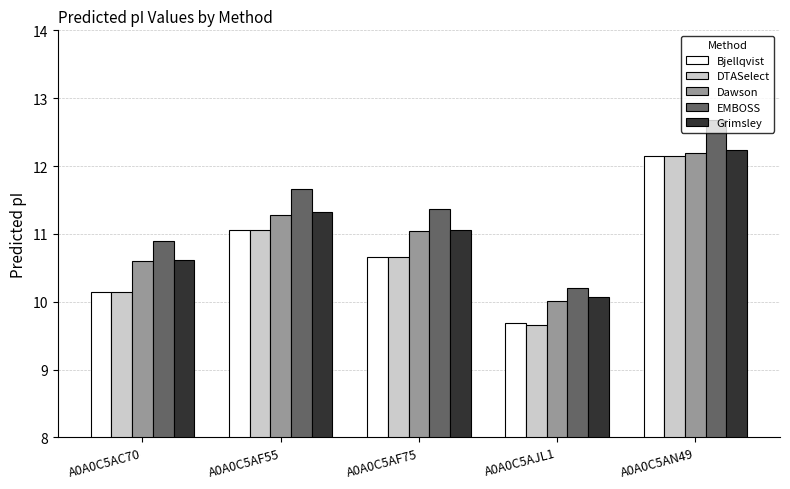

At which label does EMBOSS reach its minimum?

A0A0C5AJL1